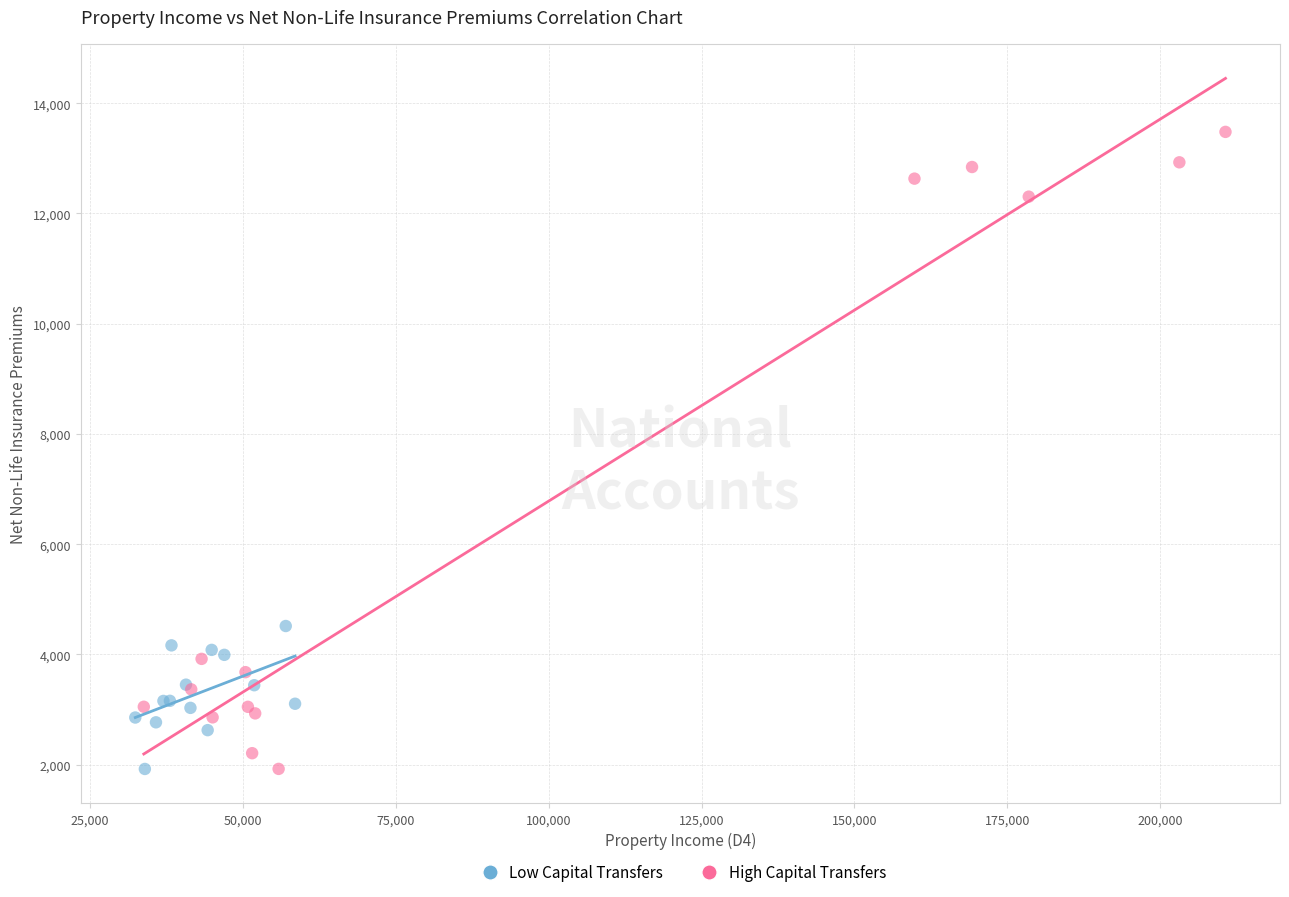

Which series has the largest Y range (max minus min)?

High Capital Transfers